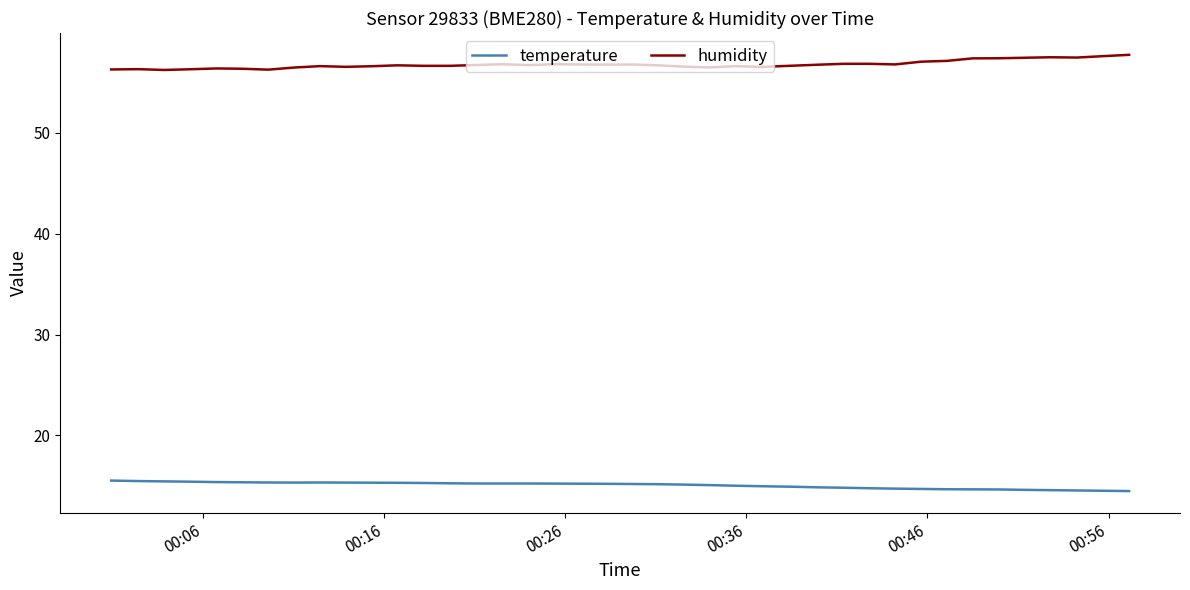

What is the difference between the maximum and second lowest values in the humidity series?

1.5